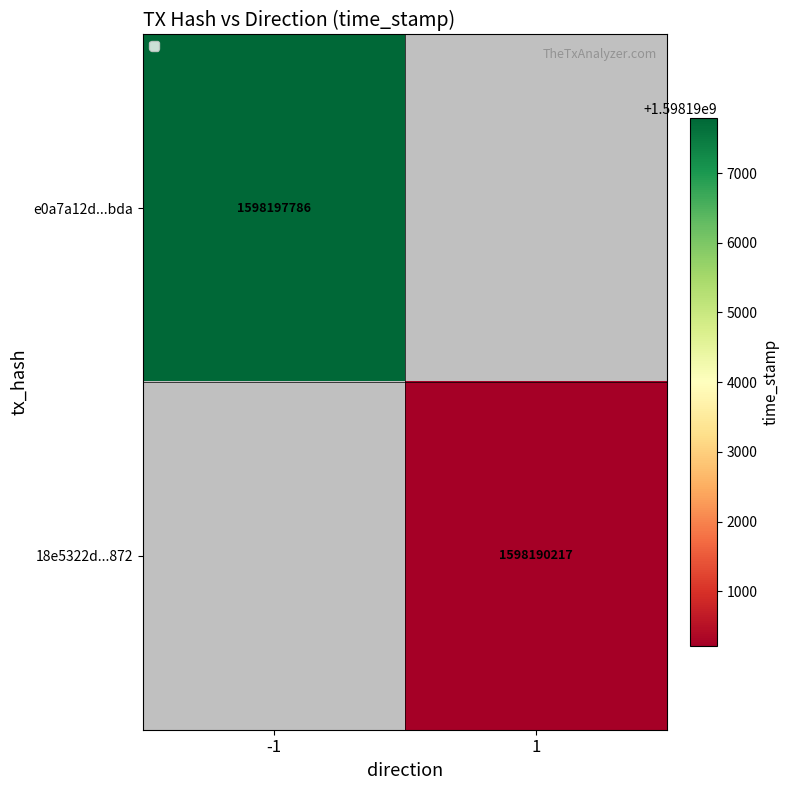

The e0a7a12d...bda series shows 1598197786 at -1. True or false?

True